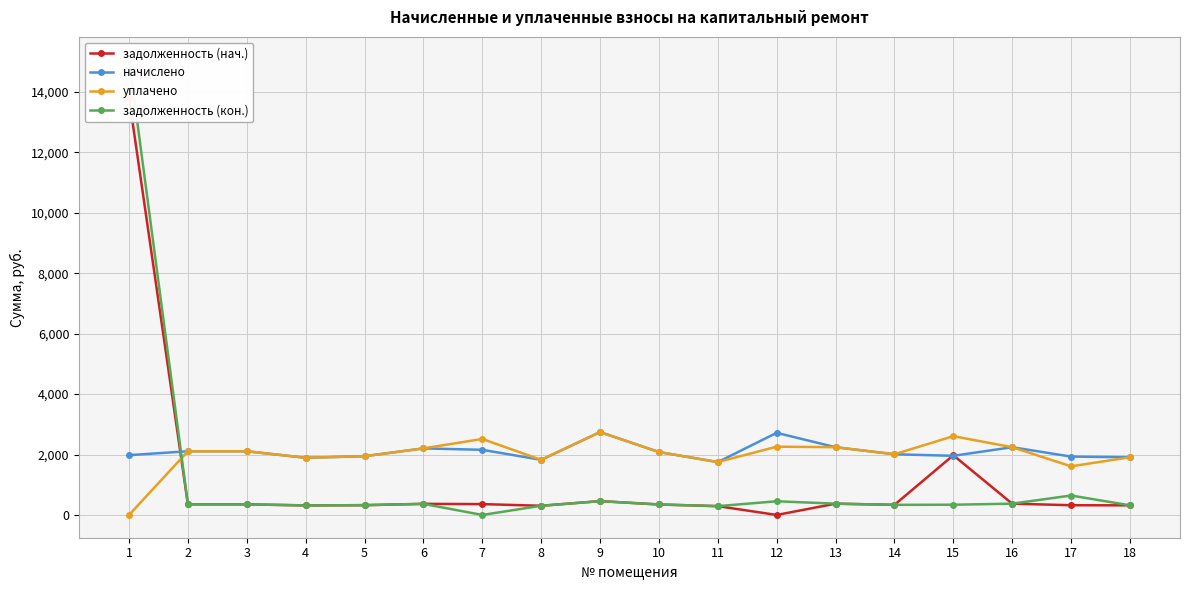

List the labels in order of задолженность (кон.) value, smallest first.

7, 11, 8, 4, 18, 5, 14, 15, 10, 2, 3, 6, 13, 16, 12, 9, 17, 1